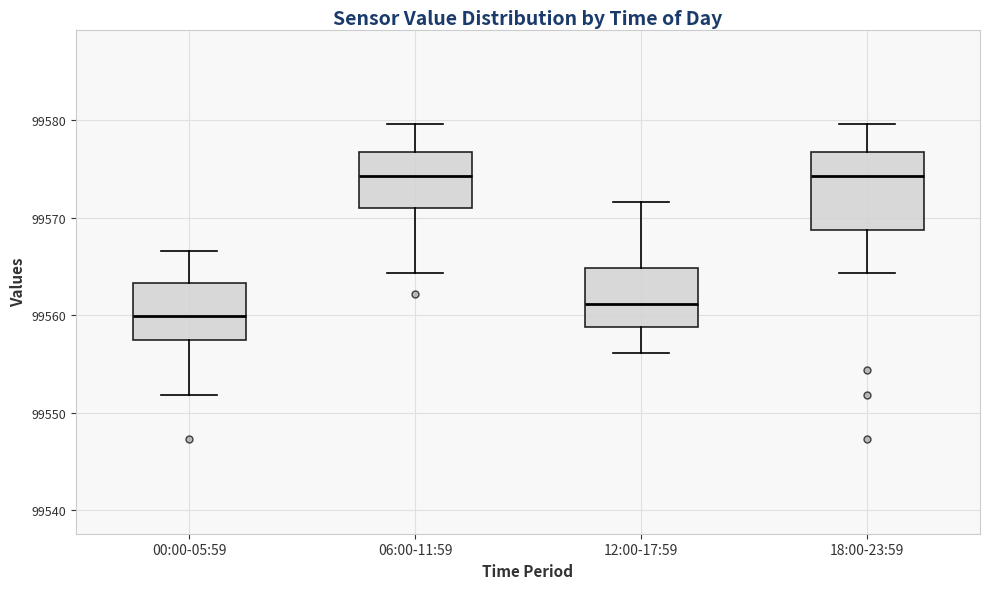

Reading left to right, transcribe this box plot: for each box, give where its median line is, the range the box spans, and where its two whiskers end, as read against the y-axis. The values are not printed on the chart, so give them approximately, as read against the axis.

00:00-05:59: median 99560, box 99557 to 99563, whiskers 99552 to 99567
06:00-11:59: median 99574, box 99571 to 99577, whiskers 99564 to 99580
12:00-17:59: median 99561, box 99559 to 99565, whiskers 99556 to 99572
18:00-23:59: median 99574, box 99569 to 99577, whiskers 99564 to 99580